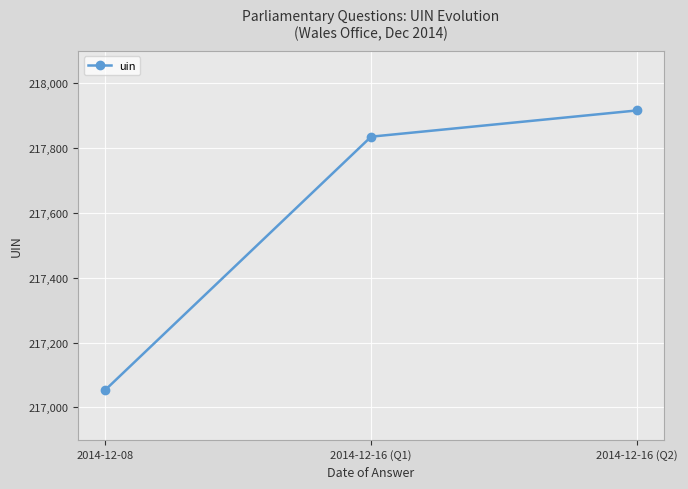

How many data points are less than 217835?

1